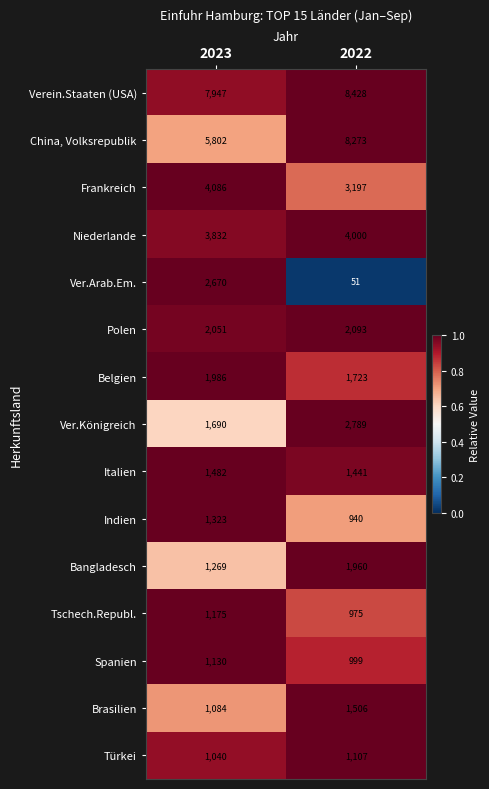

Read the Türkei value at 2023, to the nearest 5.

1040